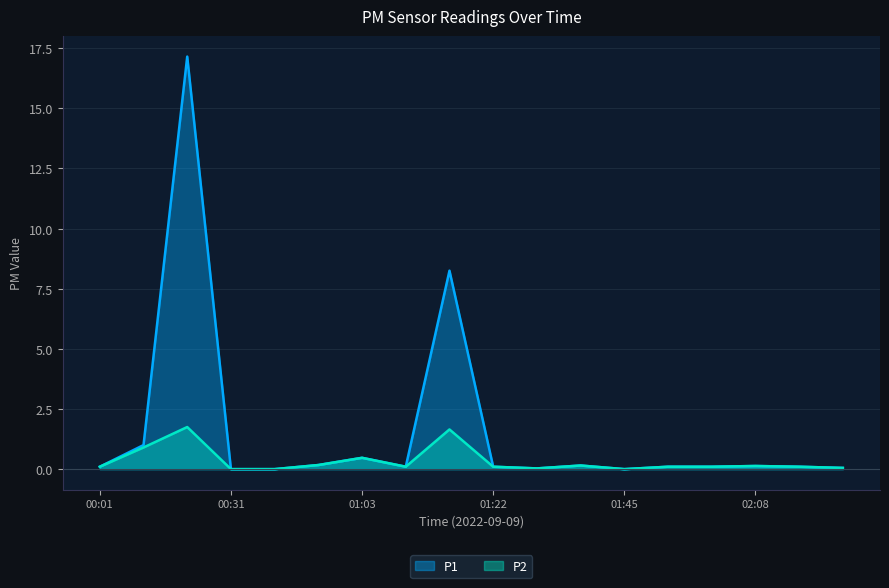

How many data points in P1 are above 0?

15